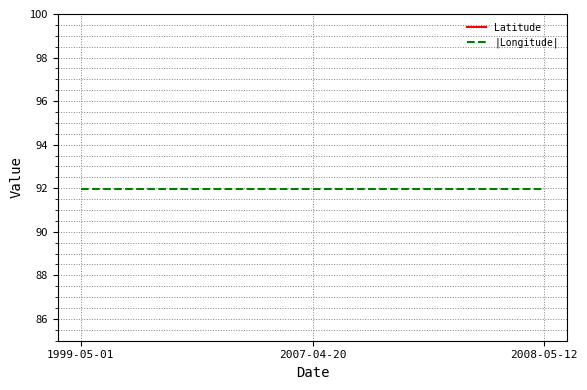

What is the sum of all |Longitude| values?

275.9